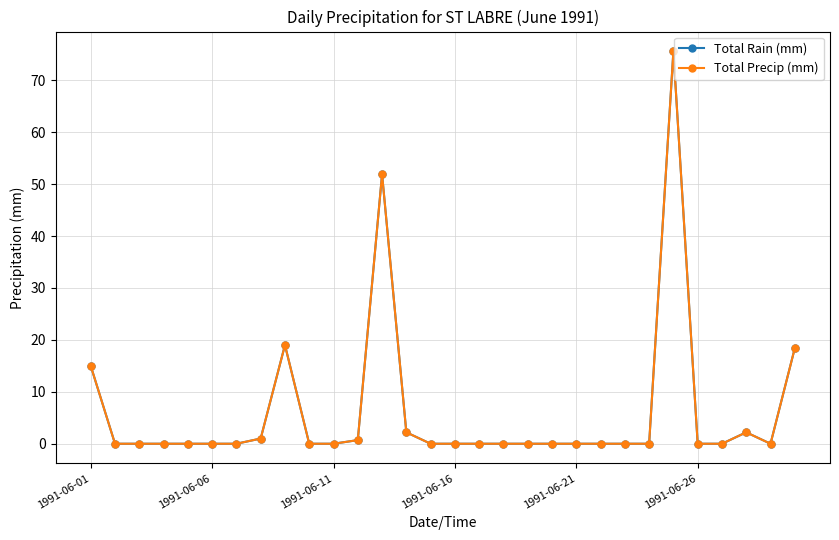

Where is the first local maximum for Total Rain (mm)?

8